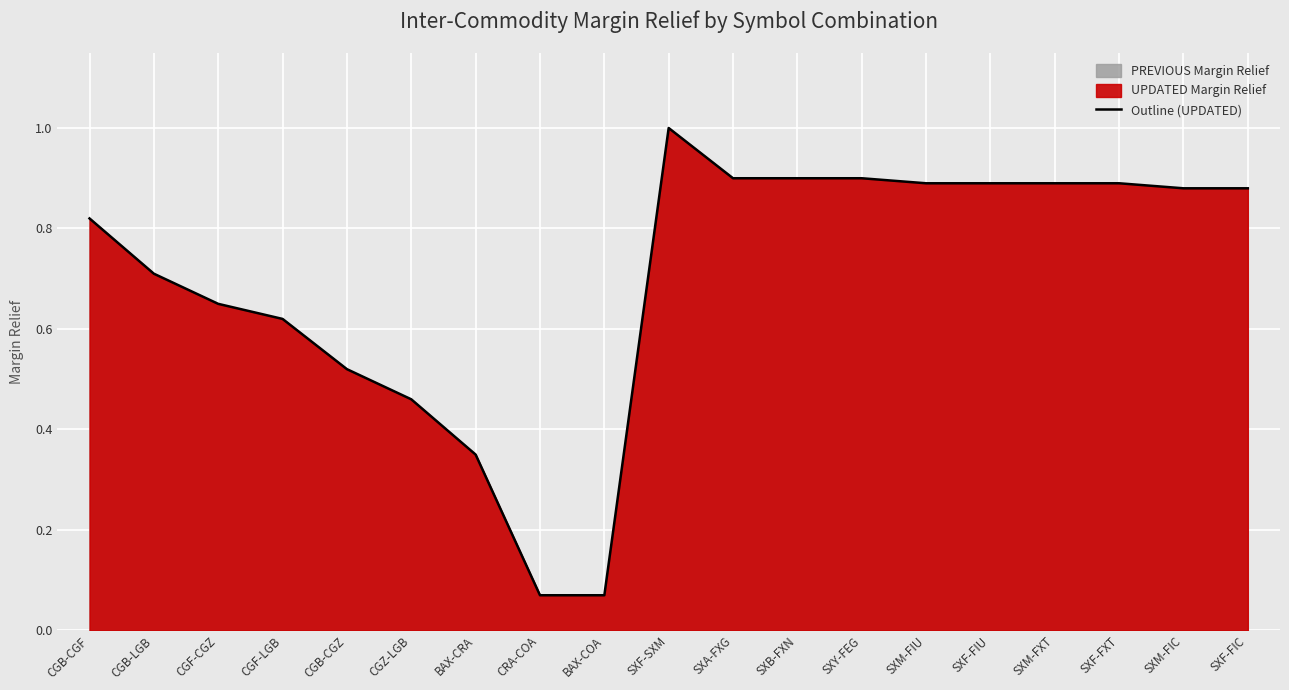

Between SXF-SXM and SXA-FXG, which is larger?

SXF-SXM